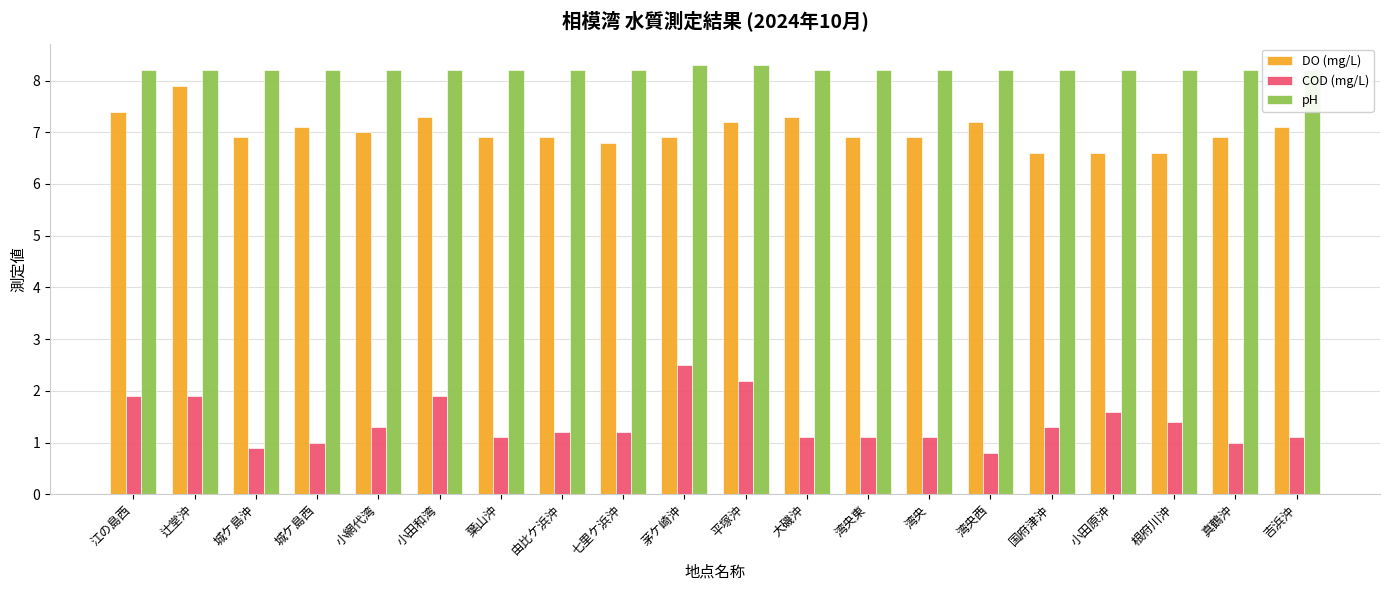

Rank the categories by DO (mg/L) value from highest to lowest.

辻堂沖, 江の島西, 小田和湾, 大磯沖, 平塚沖, 湾央西, 城ケ島西, 吉浜沖, 小網代湾, 城ケ島沖, 葉山沖, 由比ケ浜沖, 茅ケ崎沖, 湾央東, 湾央, 真鶴沖, 七里ケ浜沖, 国府津沖, 小田原沖, 根府川沖